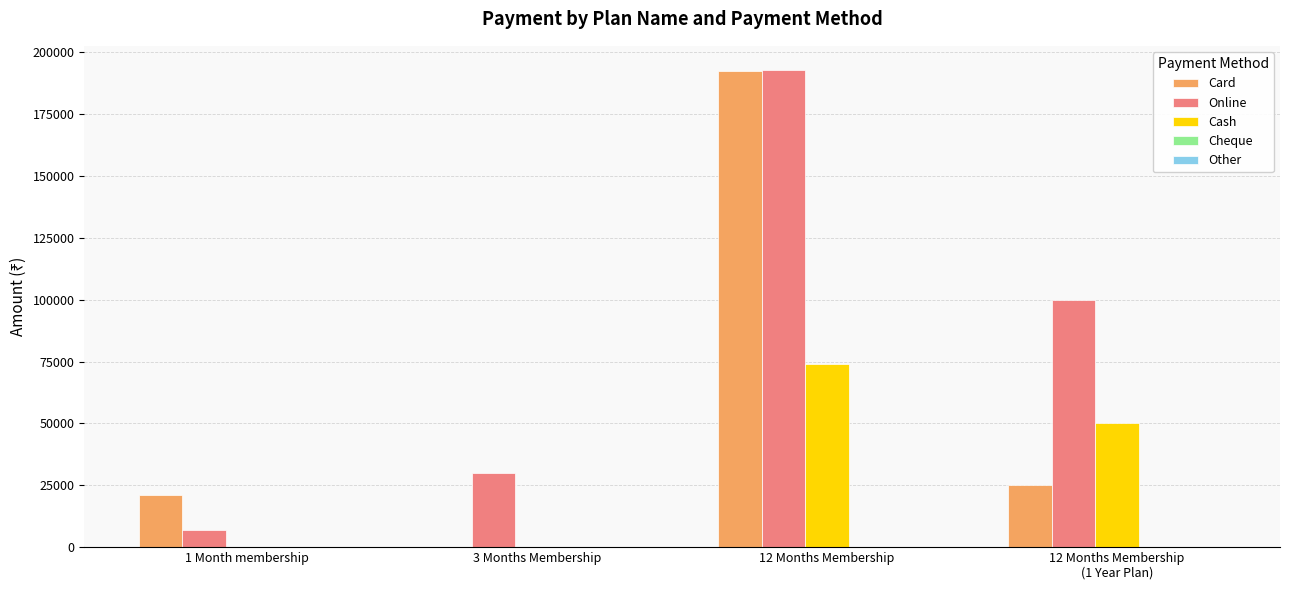

At which category is the sum across all series the highest?

12 Months Membership